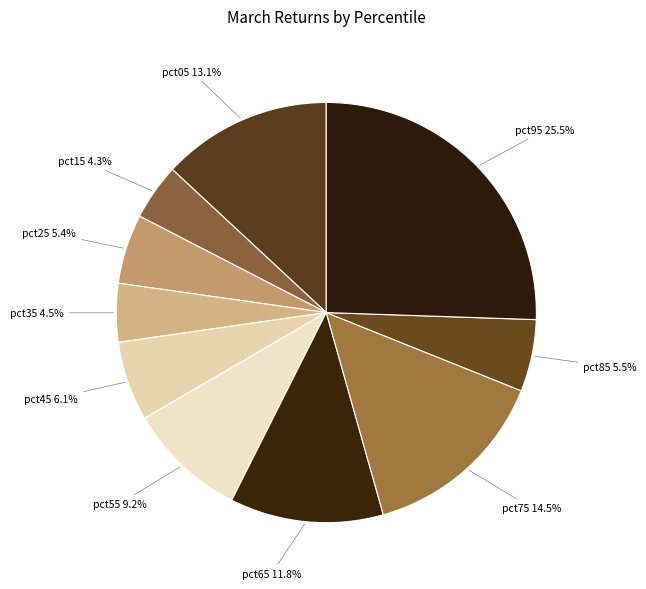

Is there a majority slice in this chart?

No